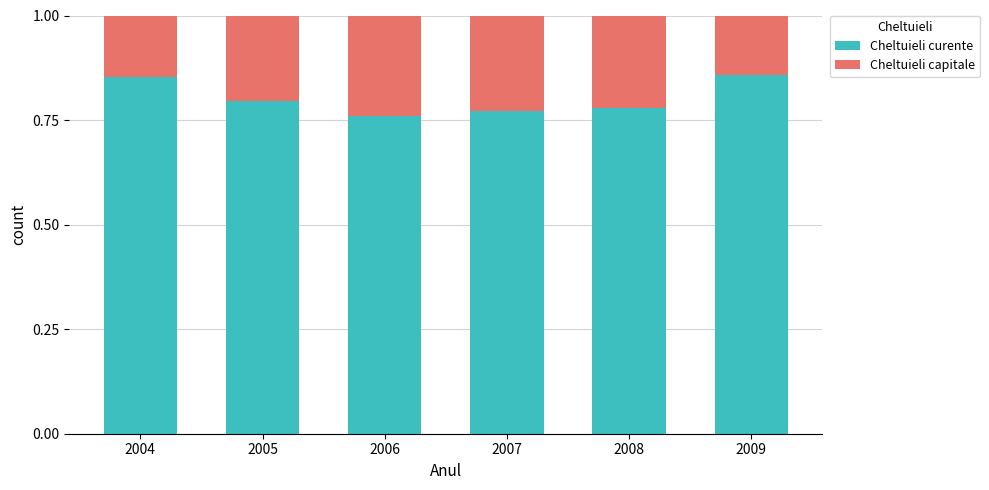

The value of Cheltuieli curente at 2008 is 0.2. True or false?

False